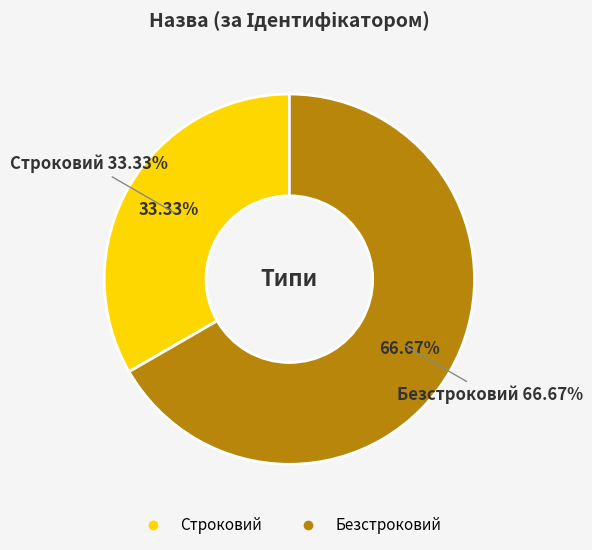

To the nearest percent, what is the difference between the Строковий and Безстроковий slice percentages?

33%